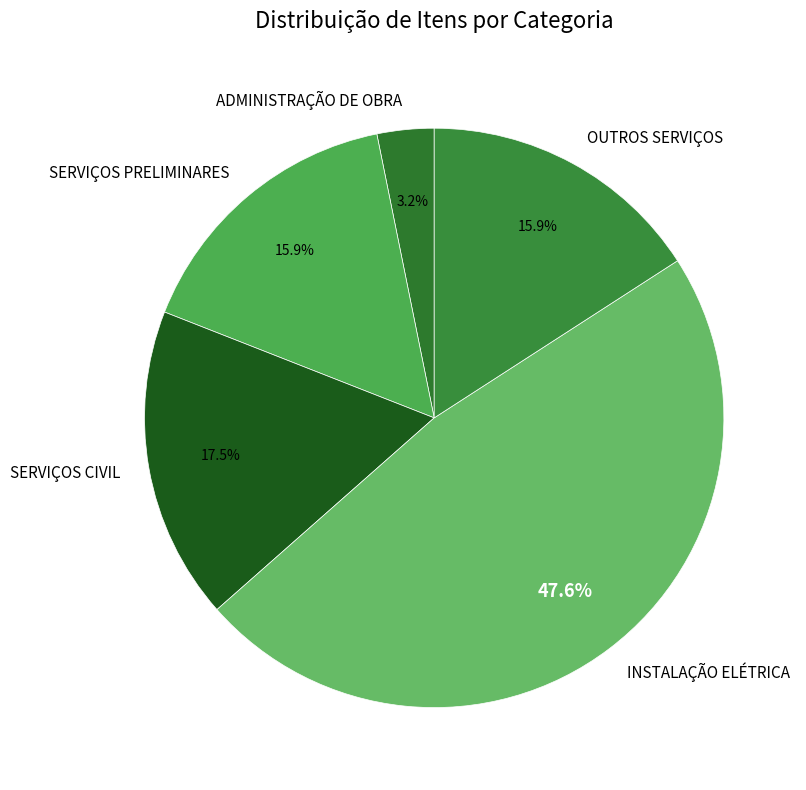

To the nearest percent, what is the difference between the ADMINISTRAÇÃO DE OBRA and INSTALAÇÃO ELÉTRICA slice percentages?

44%